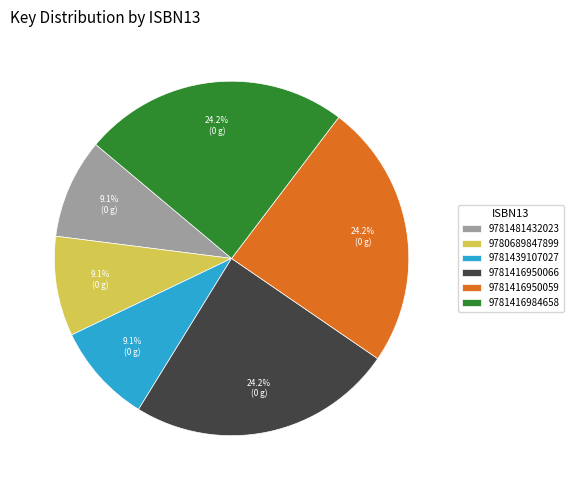

The 9781439107027 slice represents 1% of the pie. True or false?

False